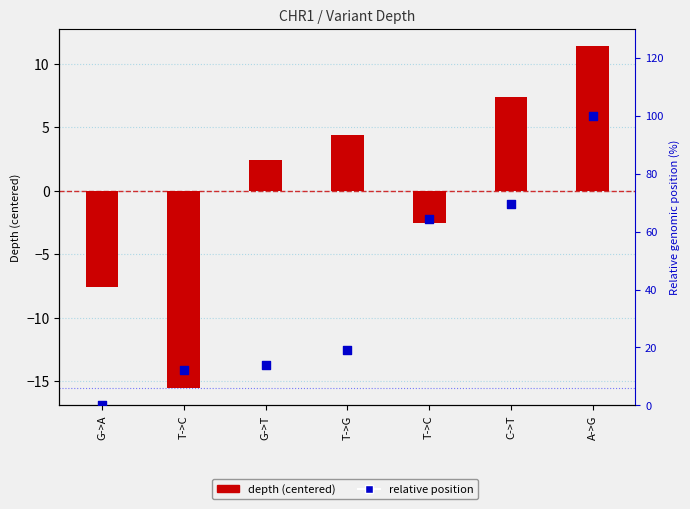

What are all the series names shown in the legend?

depth (centered), relative position